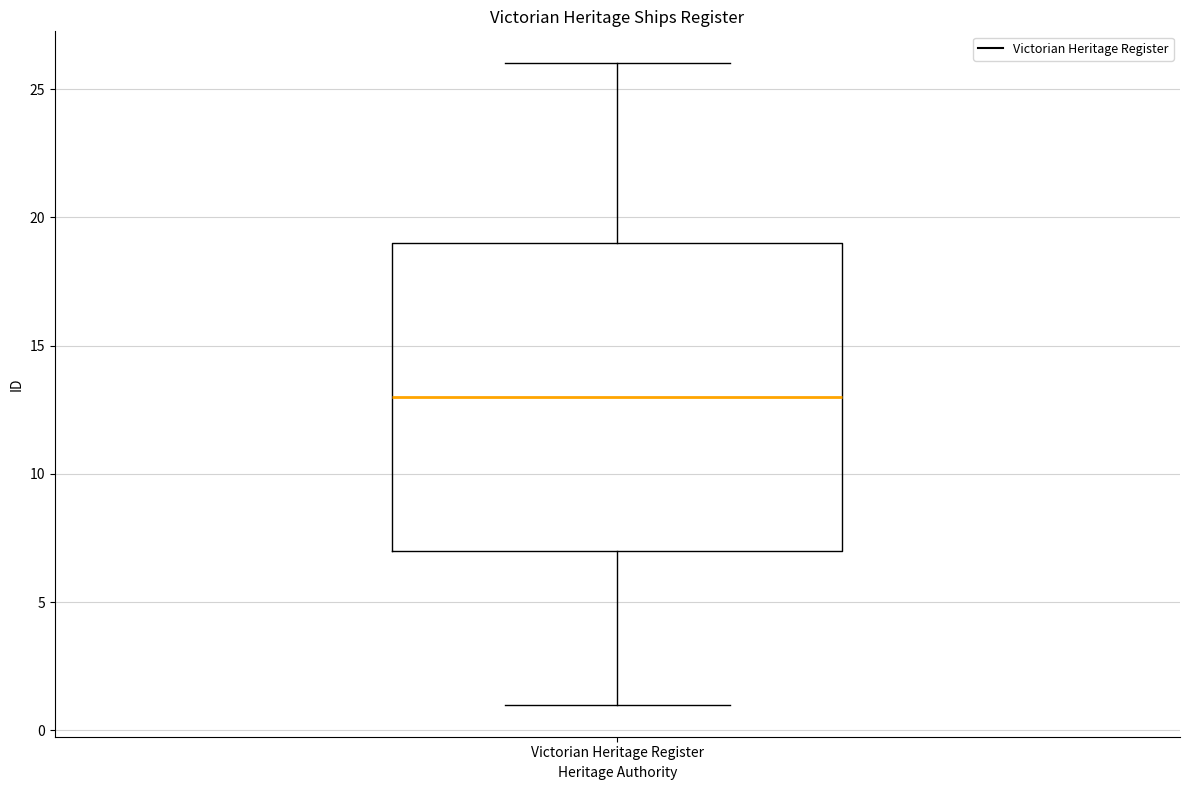

Where does the median line of the box for Victorian Heritage Register sit on the y-axis? The values are not printed on the chart, so give them approximately, as read against the axis.

13